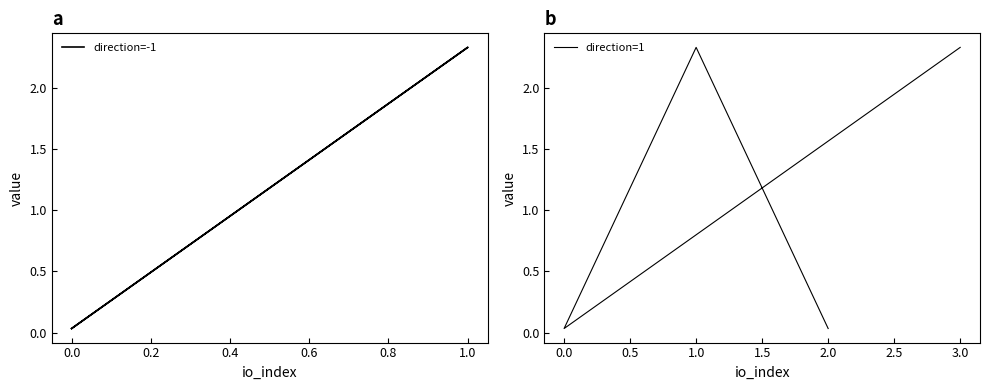

Which series ends up on top after the final intersection of direction=-1 and direction=1?

direction=-1